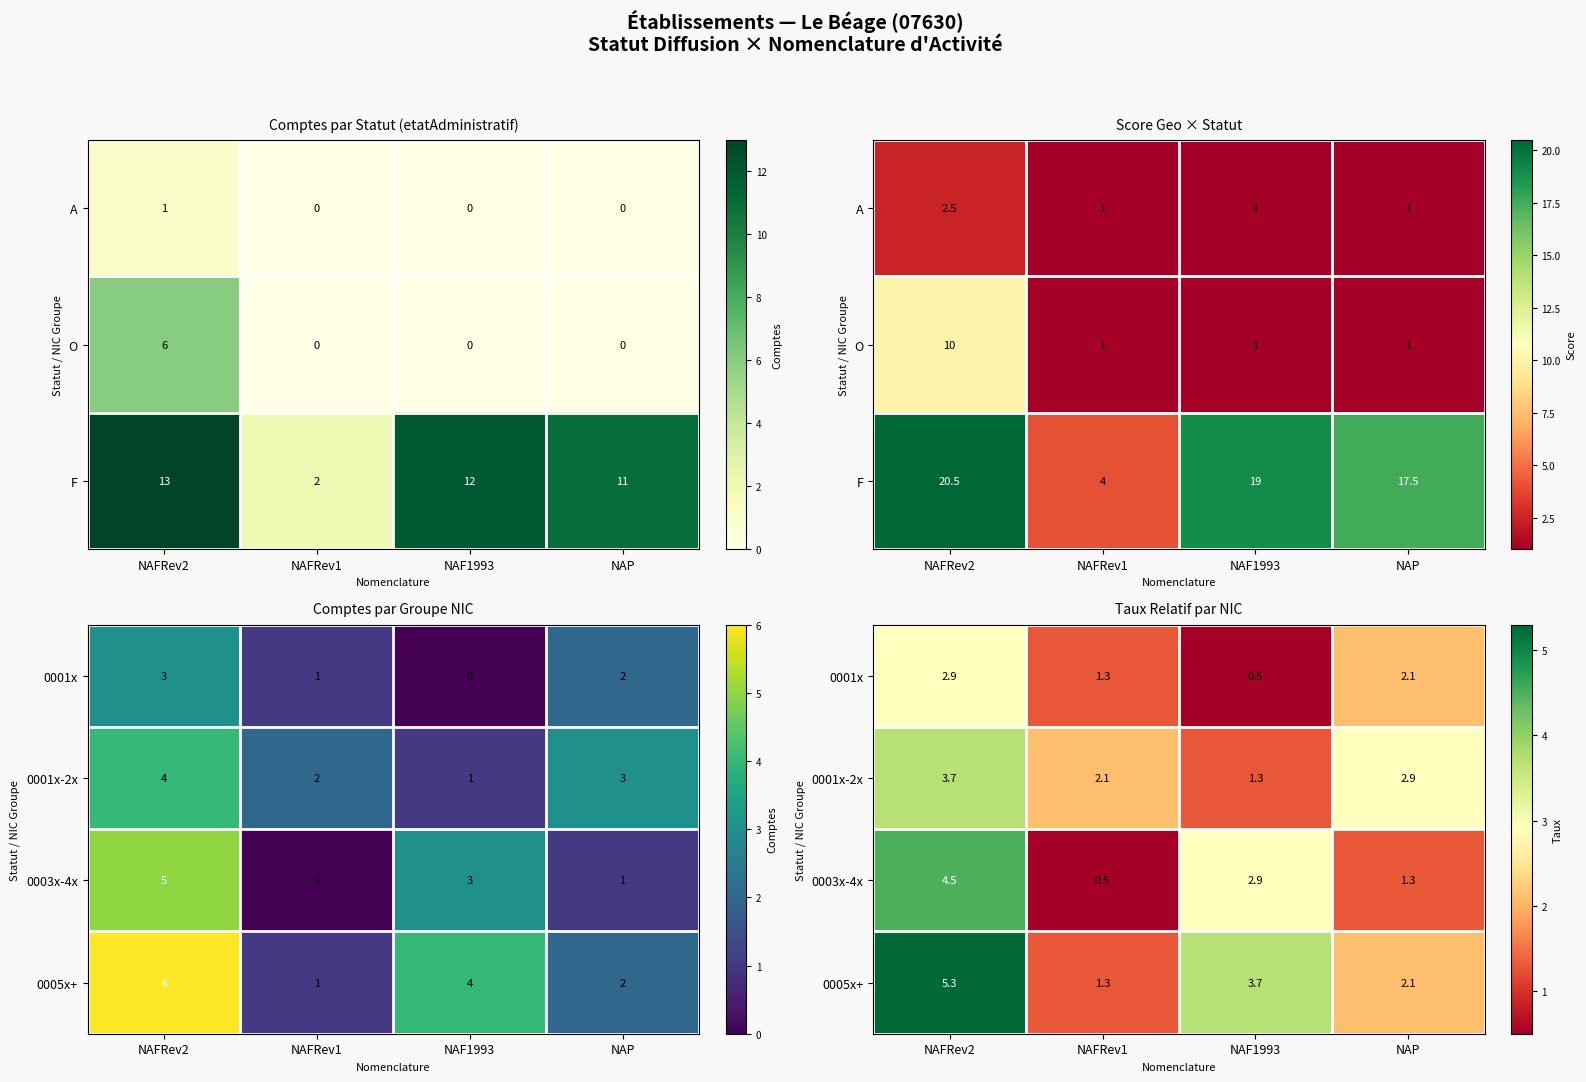

How many values in the 0001x-2x series exceed 2?

3